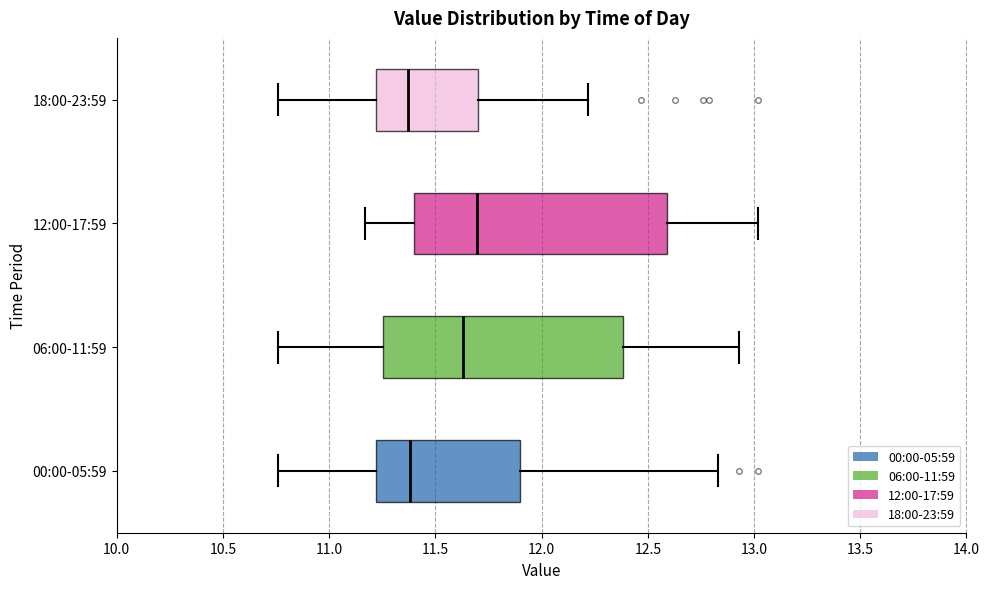

Reading bottom to top, transcribe this box plot: for each box, give where its median line is, the range the box spans, and where its two whiskers end, as read against the x-axis. The values are not printed on the chart, so give them approximately, as read against the axis.

00:00-05:59: median 11.40, box 11.20 to 11.90, whiskers 10.75 to 12.85
06:00-11:59: median 11.65, box 11.25 to 12.40, whiskers 10.75 to 12.95
12:00-17:59: median 11.70, box 11.40 to 12.60, whiskers 11.15 to 13.00
18:00-23:59: median 11.35, box 11.20 to 11.70, whiskers 10.75 to 12.20